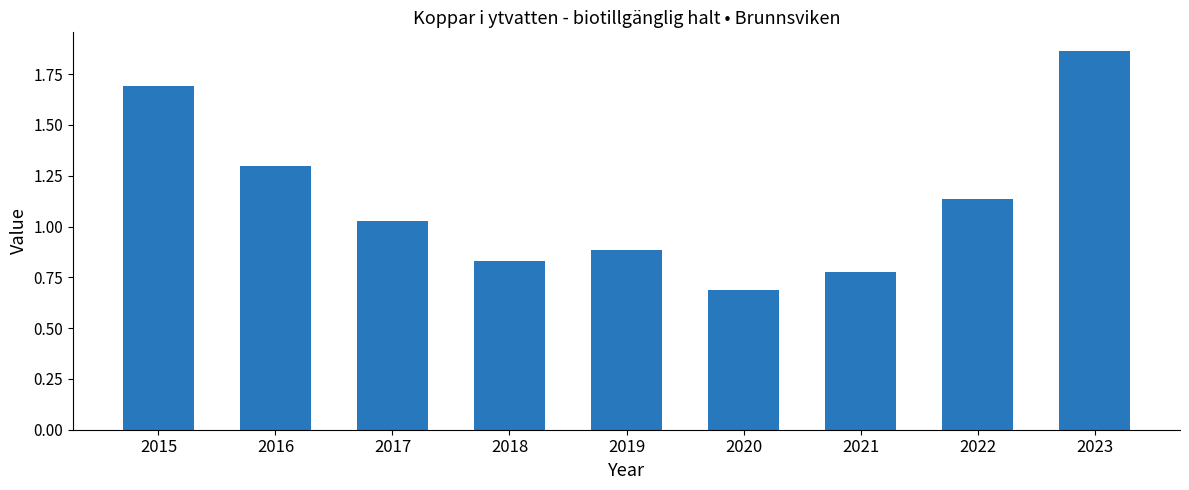

What is the sum of the values at 2022 and 2019?

2.0